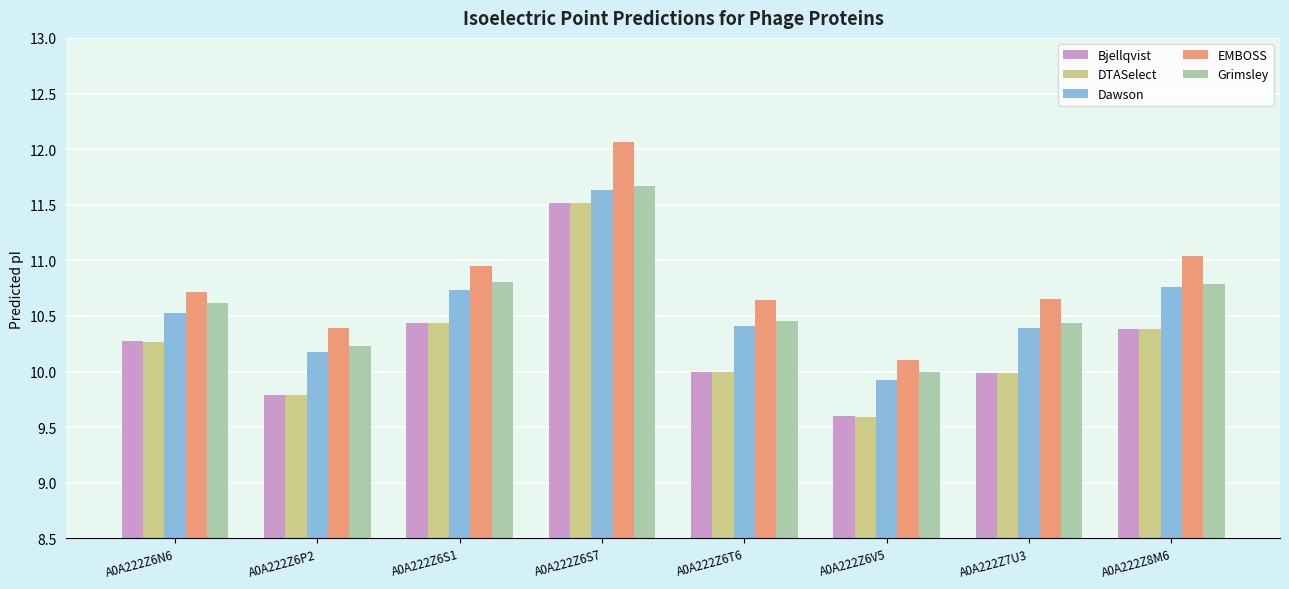

What is the difference between the second highest and minimum values in the Dawson series?

0.8